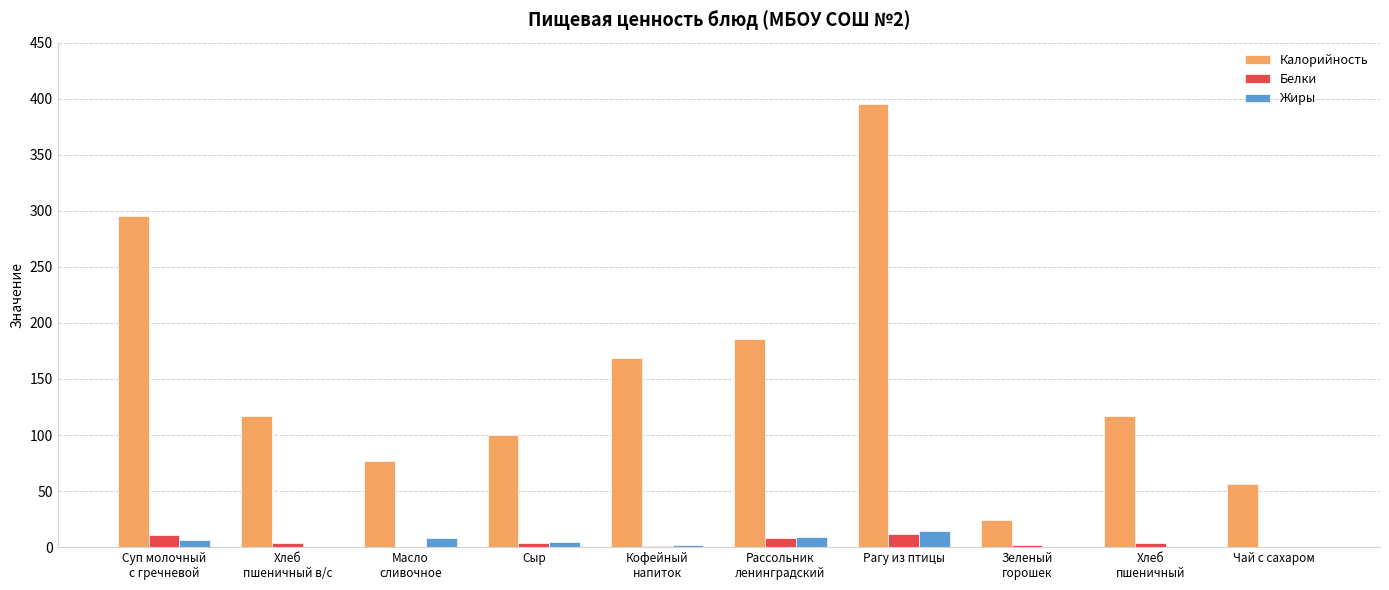

Which series has the largest total across all categories?

Калорийность